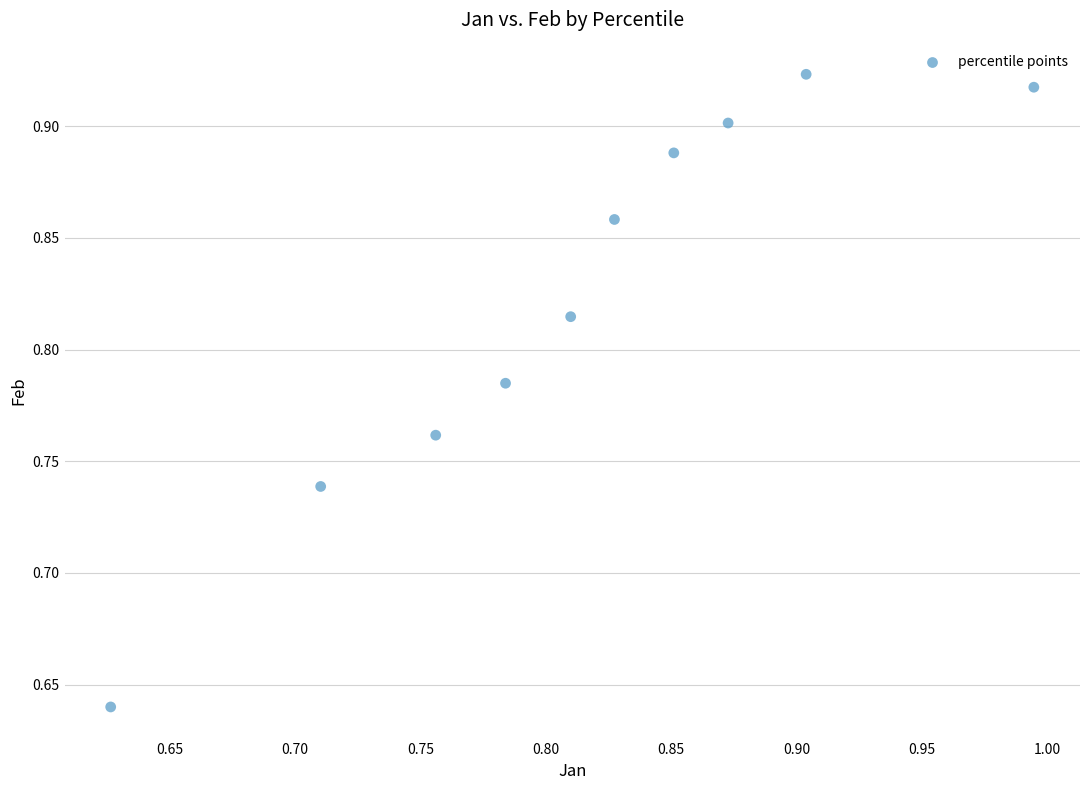

What is the range of X values (max minus min)?

0.4